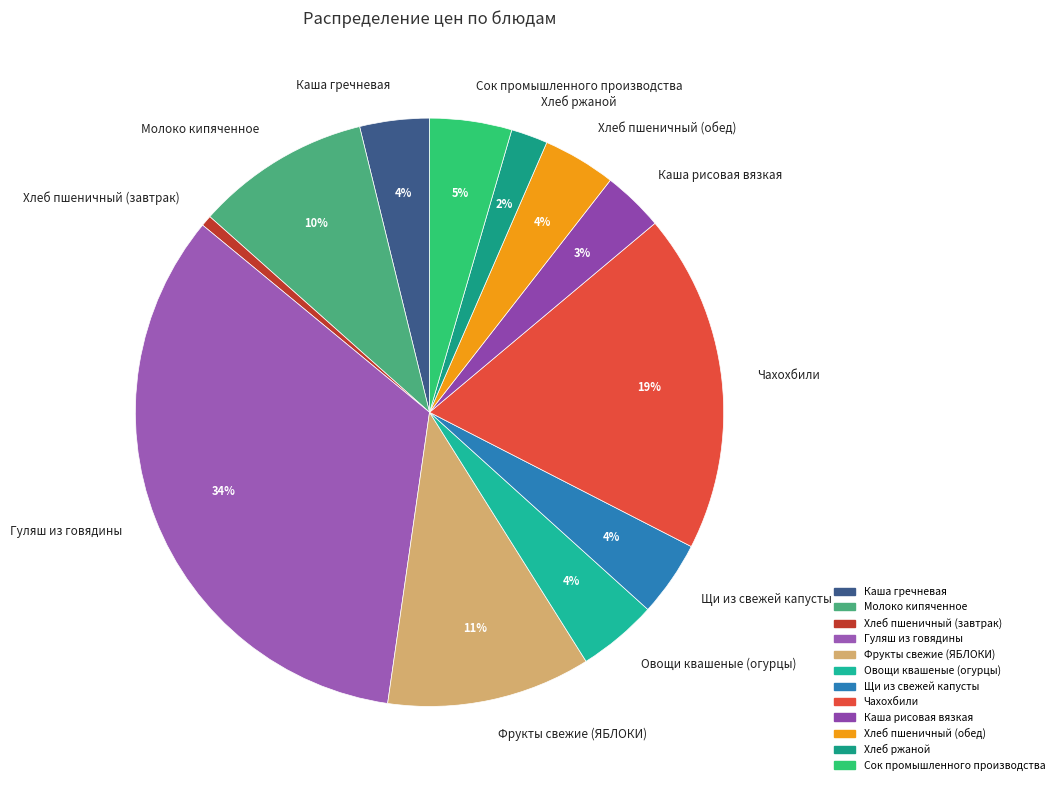

How many segments does this pie chart have?

12